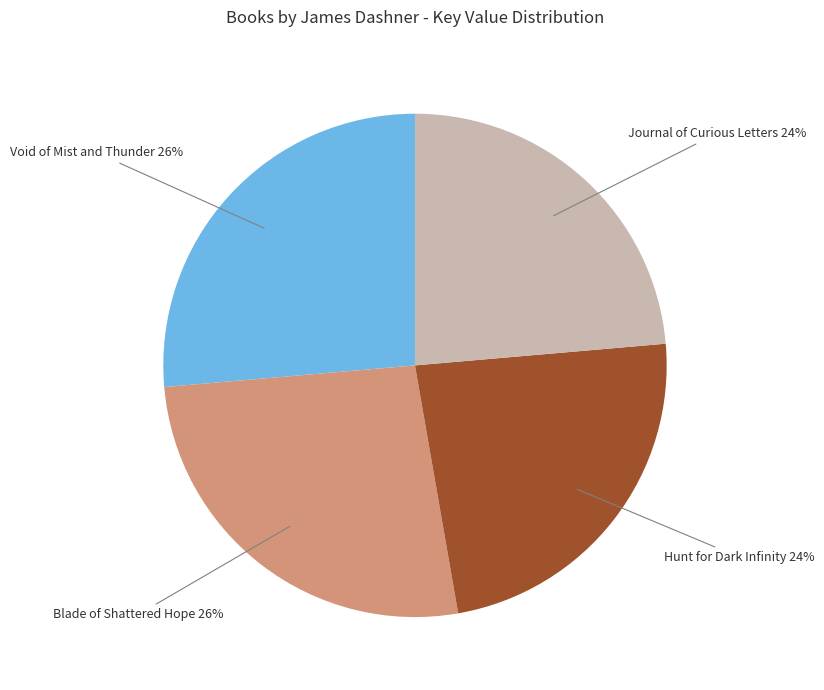

What is the ratio of the value at Void of Mist and Thunder 26% to the value at Blade of Shattered Hope 26%?

1.0